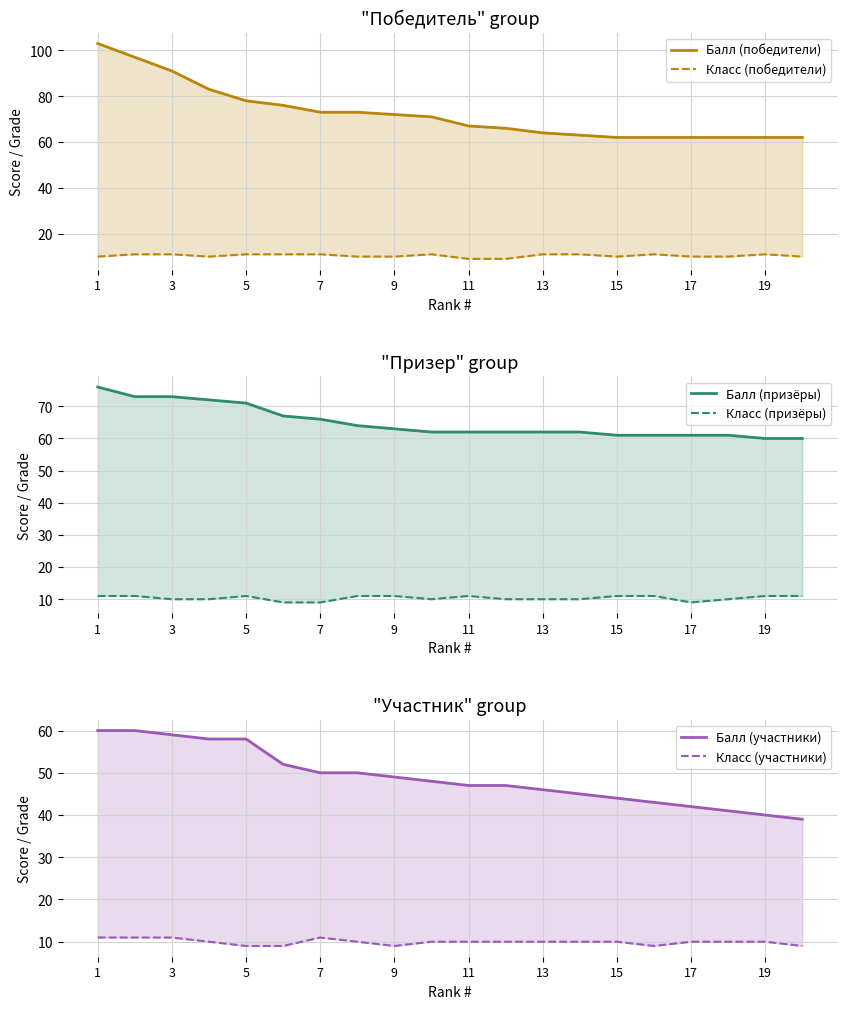

Reading left to right, extract all data points from this chart.

Балл (победители): 103	97	91	83	78	76	73	73	72	71	67	66	64	63	62	62	62	62	62	62
Класс (победители): 10	11	11	10	11	11	11	10	10	11	9	9	11	11	10	11	10	10	11	10
Балл (призёры): 76	73	73	72	71	67	66	64	63	62	62	62	62	62	61	61	61	61	60	60
Класс (призёры): 11	11	10	10	11	9	9	11	11	10	11	10	10	10	11	11	9	10	11	11
Балл (участники): 60	60	59	58	58	52	50	50	49	48	47	47	46	45	44	43	42	41	40	39
Класс (участники): 11	11	11	10	9	9	11	10	9	10	10	10	10	10	10	9	10	10	10	9